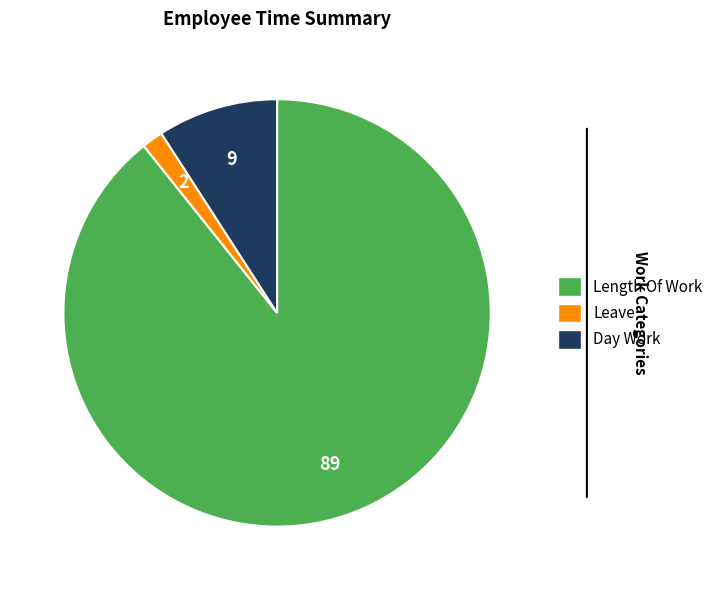

Does any single category account for the majority?

Yes